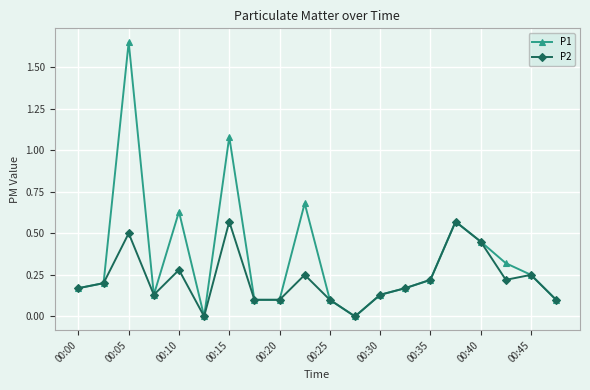

Rank the series by their average value, from lowest to highest.

P2, P1